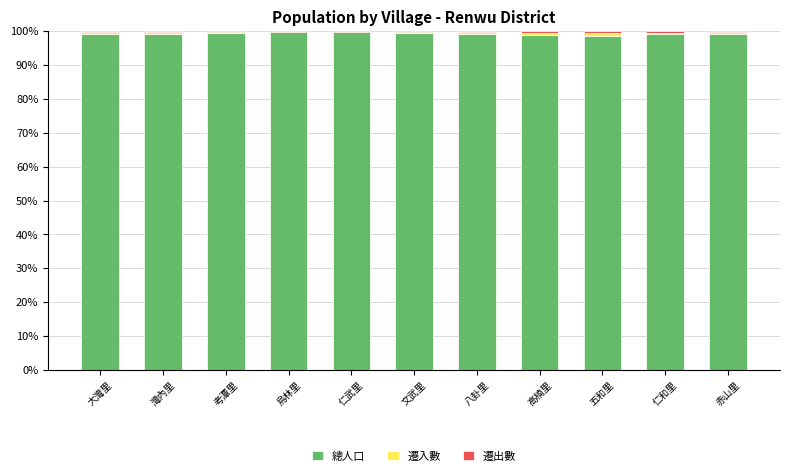

What is the maximum value for 總人口?

99.8